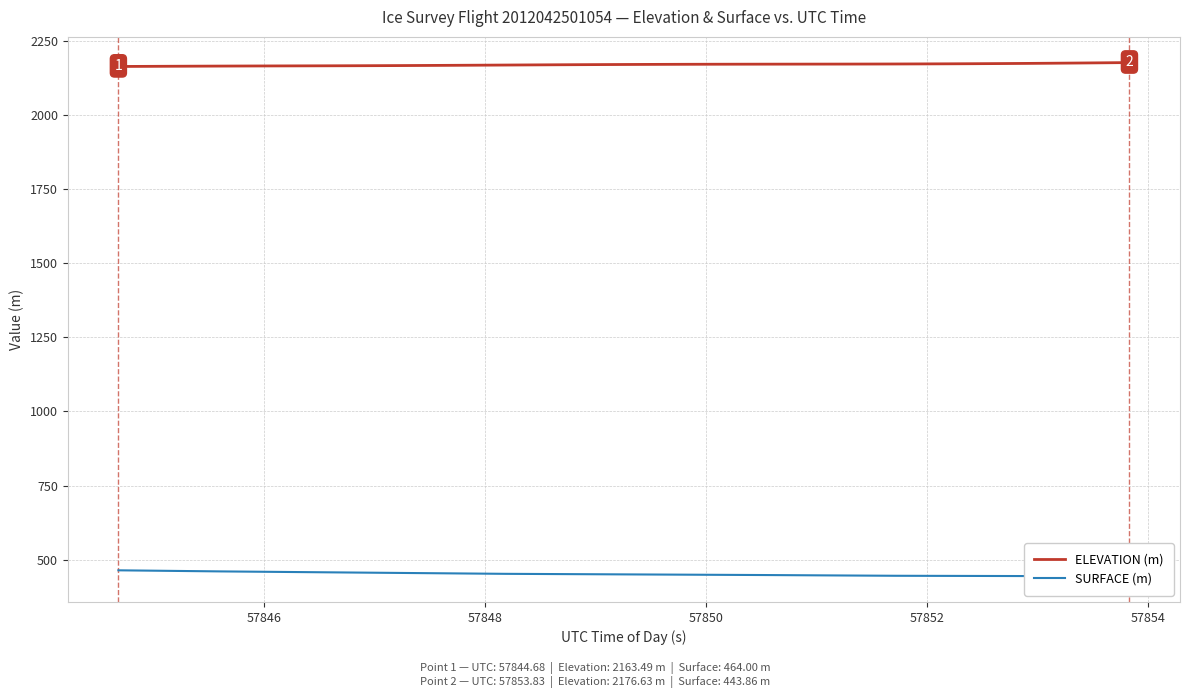

What is the highest value of the ELEVATION (m) series?

2176.6